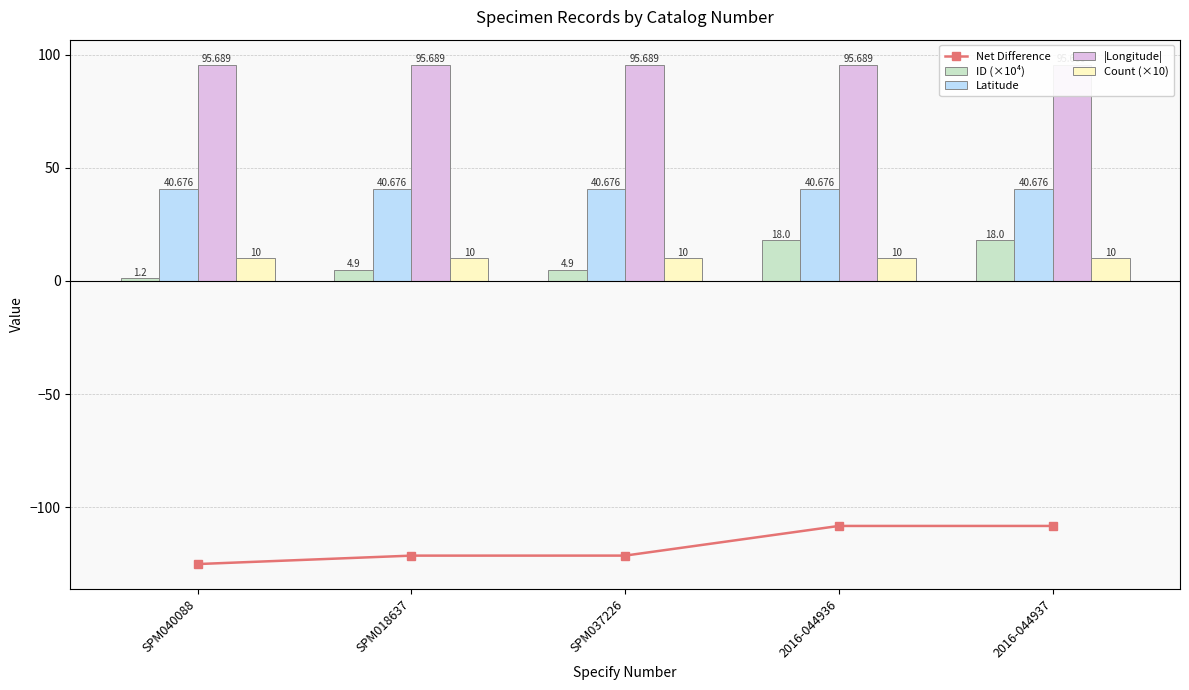

At which category is the sum across all series the highest?

2016-044937